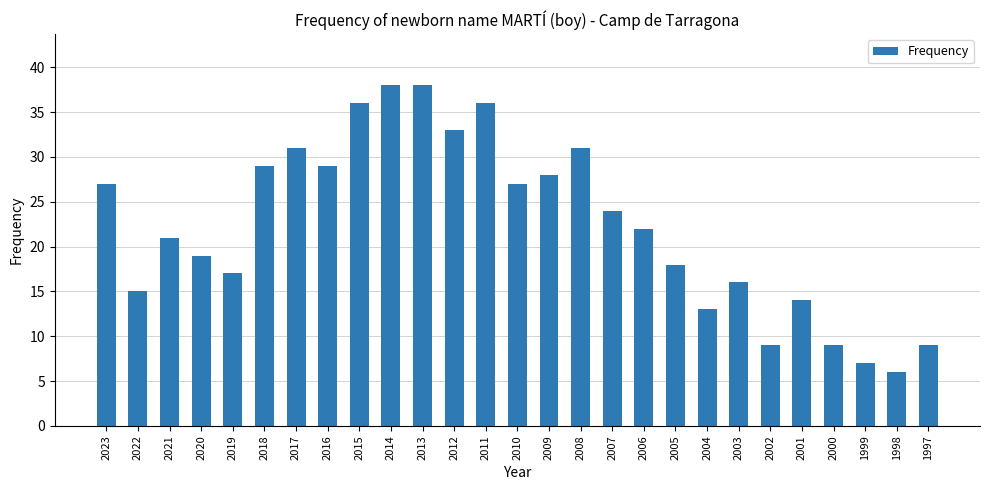

What is the average value?

22